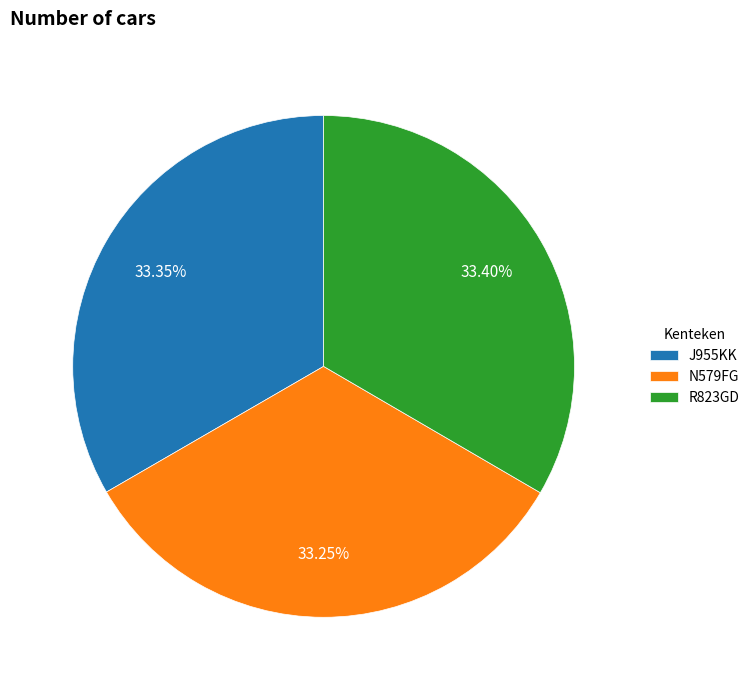

Approximately how many times larger is the value at N579FG compared to R823GD?

1.0